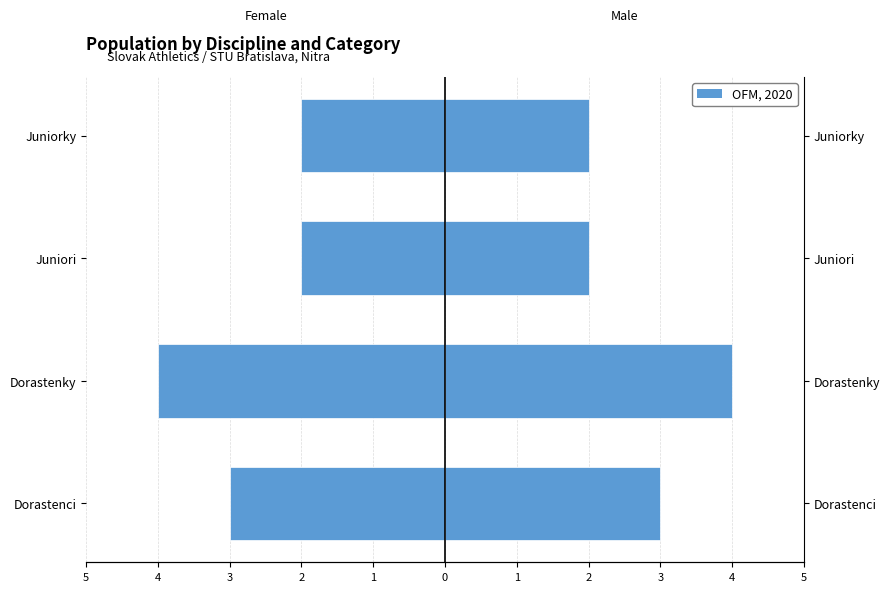

What is the approximate value of Male at Juniorky?

2